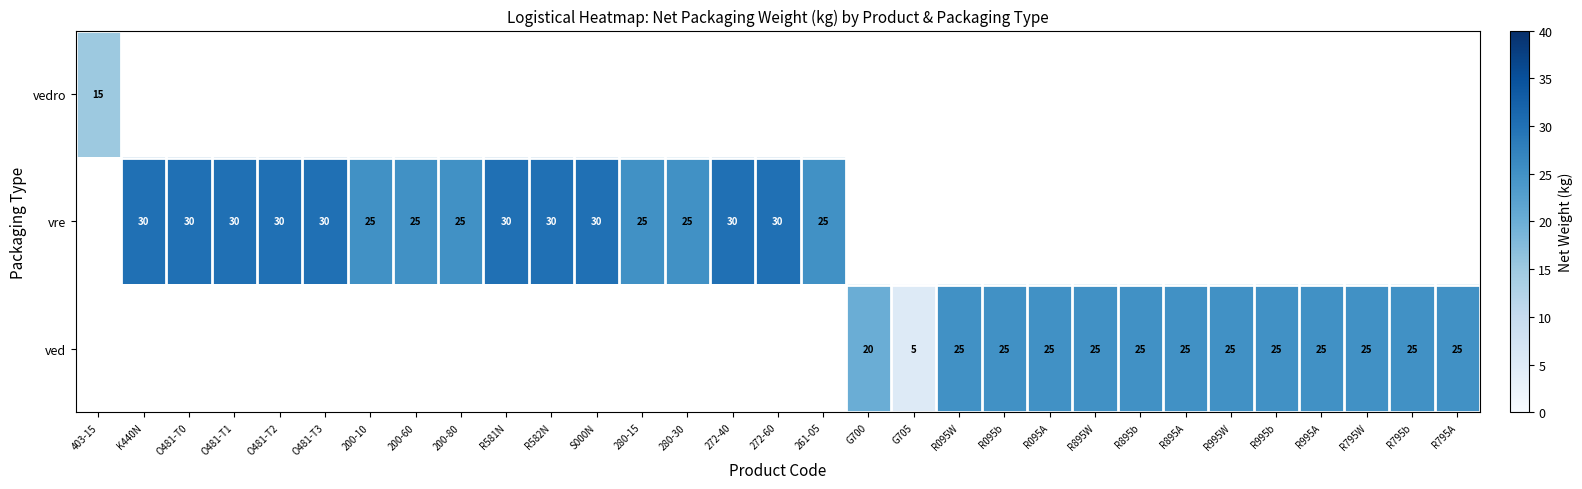

The vre series shows 13 at R581N. True or false?

False